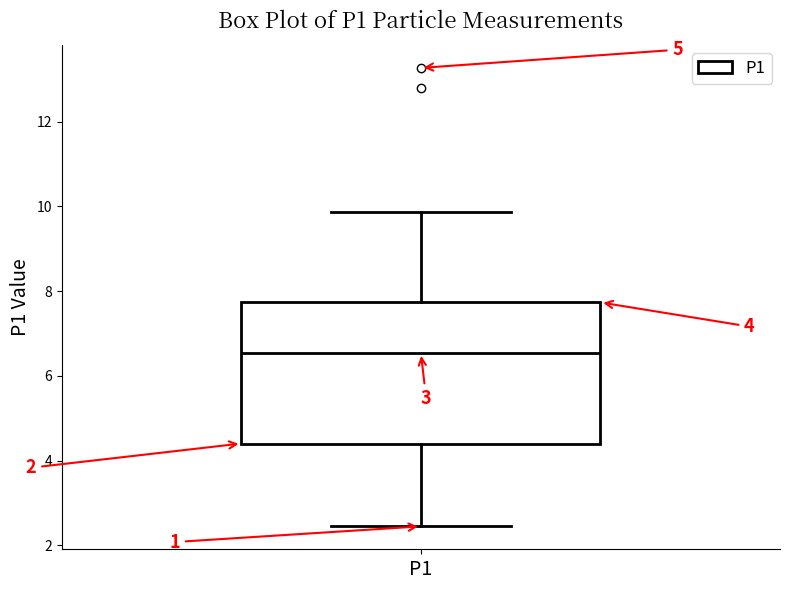

Where does the median line of the box for P1 sit on the y-axis? The values are not printed on the chart, so give them approximately, as read against the axis.

6.6